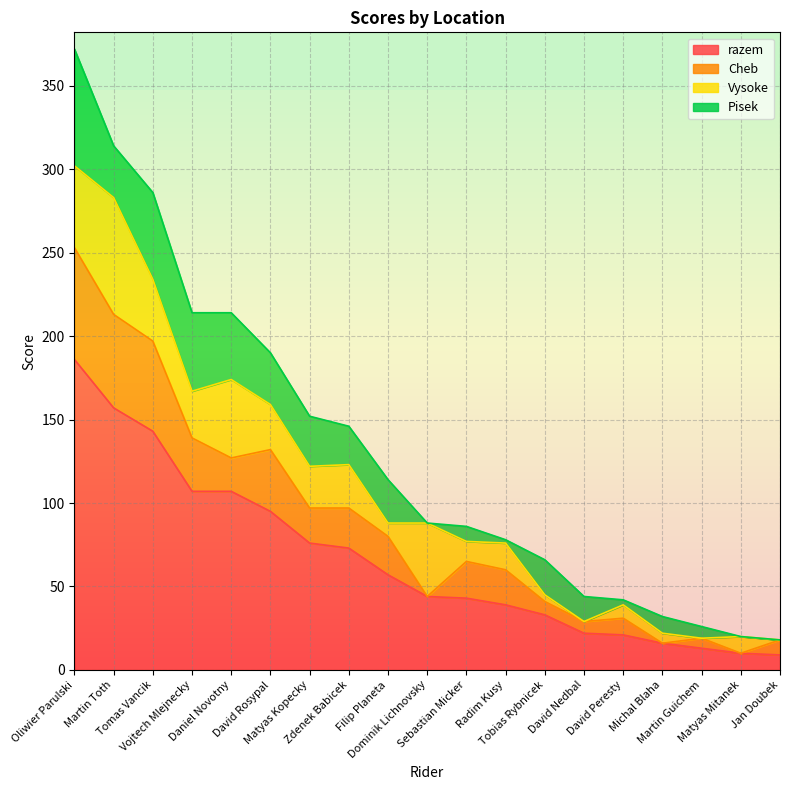

Read the Cheb value at David Peresty, to the nearest 10.

10